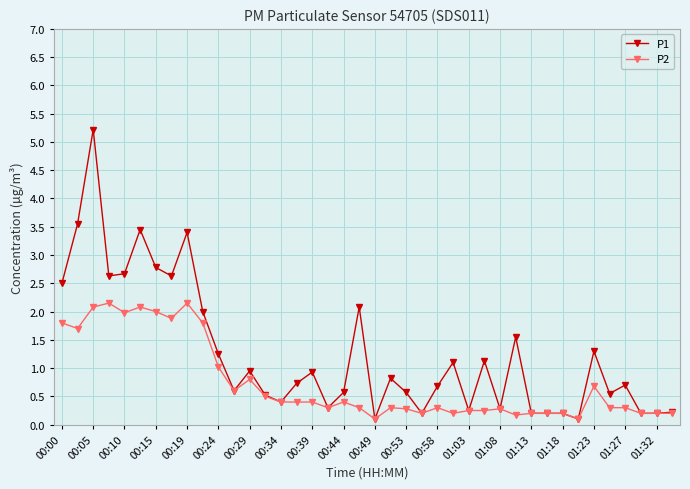

True or false: P2 has more than 0 points higher than both neighbors.

True